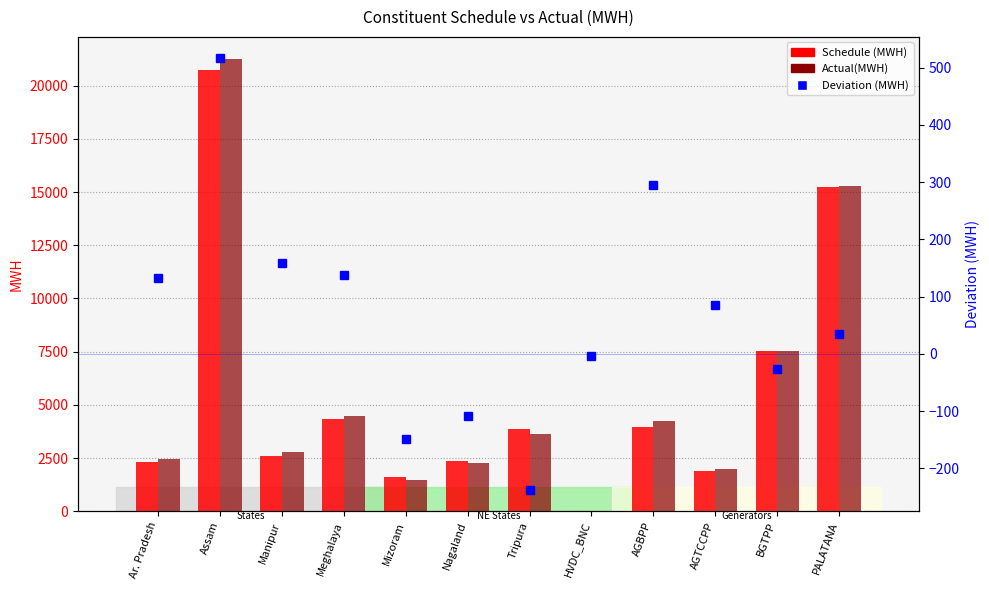

What position from the right is Mizoram?

8